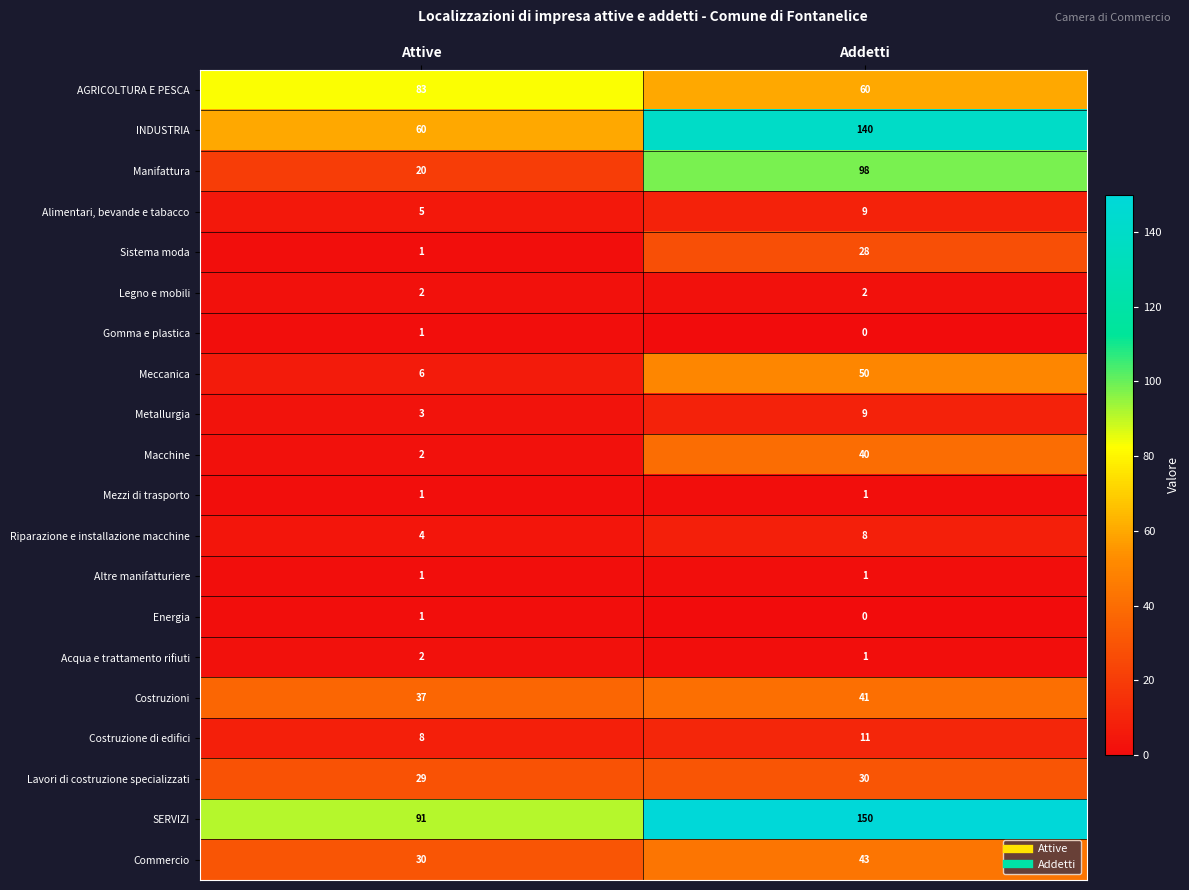

Which category has the lowest value in the Meccanica series?

Attive